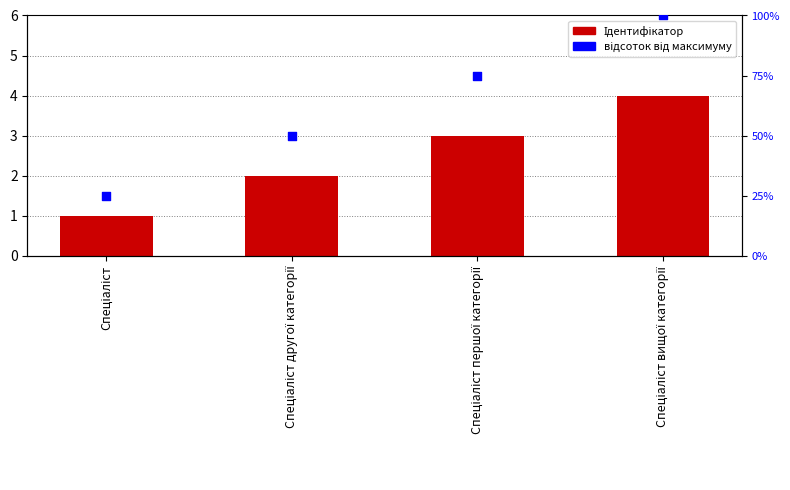

Which series has the largest total across all categories?

відсоток від максимуму